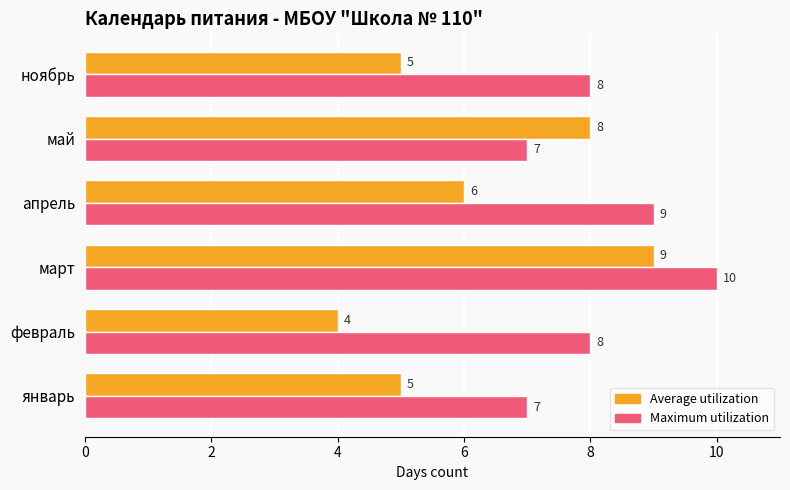

What are all the series names shown in the legend?

Average utilization, Maximum utilization